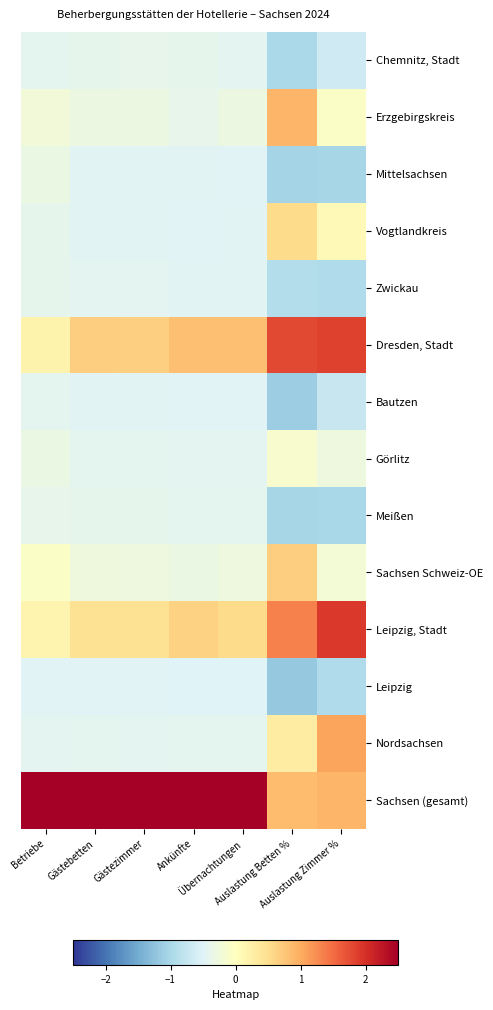

Reading right to left, transcribe all the data shown in this chart.

Chemnitz, Stadt: Auslastung Zimmer %=-0.6	Auslastung Betten %=-1.0	Übernachtungen=-0.4	Ankünfte=-0.4	Gästezimmer=-0.4	Gästebetten=-0.4	Betriebe=-0.4
Erzgebirgskreis: Auslastung Zimmer %=-0.1	Auslastung Betten %=0.9	Übernachtungen=-0.3	Ankünfte=-0.4	Gästezimmer=-0.3	Gästebetten=-0.3	Betriebe=-0.2
Mittelsachsen: Auslastung Zimmer %=-1.0	Auslastung Betten %=-1.0	Übernachtungen=-0.5	Ankünfte=-0.5	Gästezimmer=-0.5	Gästebetten=-0.5	Betriebe=-0.3
Vogtlandkreis: Auslastung Zimmer %=0.1	Auslastung Betten %=0.5	Übernachtungen=-0.5	Ankünfte=-0.5	Gästezimmer=-0.5	Gästebetten=-0.5	Betriebe=-0.4
Zwickau: Auslastung Zimmer %=-0.9	Auslastung Betten %=-0.9	Übernachtungen=-0.5	Ankünfte=-0.5	Gästezimmer=-0.4	Gästebetten=-0.4	Betriebe=-0.4
Dresden, Stadt: Auslastung Zimmer %=1.8	Auslastung Betten %=1.8	Übernachtungen=0.8	Ankünfte=0.8	Gästezimmer=0.6	Gästebetten=0.7	Betriebe=0.2
Bautzen: Auslastung Zimmer %=-0.7	Auslastung Betten %=-1.1	Übernachtungen=-0.5	Ankünfte=-0.5	Gästezimmer=-0.5	Gästebetten=-0.5	Betriebe=-0.4
Görlitz: Auslastung Zimmer %=-0.3	Auslastung Betten %=-0.1	Übernachtungen=-0.4	Ankünfte=-0.4	Gästezimmer=-0.4	Gästebetten=-0.4	Betriebe=-0.3
Meißen: Auslastung Zimmer %=-1.0	Auslastung Betten %=-1.0	Übernachtungen=-0.4	Ankünfte=-0.4	Gästezimmer=-0.4	Gästebetten=-0.4	Betriebe=-0.4
Sachsen Schweiz-OE: Auslastung Zimmer %=-0.2	Auslastung Betten %=0.7	Übernachtungen=-0.3	Ankünfte=-0.3	Gästezimmer=-0.3	Gästebetten=-0.3	Betriebe=-0.1
Leipzig, Stadt: Auslastung Zimmer %=1.9	Auslastung Betten %=1.3	Übernachtungen=0.5	Ankünfte=0.6	Gästezimmer=0.5	Gästebetten=0.5	Betriebe=0.2
Leipzig: Auslastung Zimmer %=-0.9	Auslastung Betten %=-1.2	Übernachtungen=-0.5	Ankünfte=-0.5	Gästezimmer=-0.5	Gästebetten=-0.5	Betriebe=-0.5
Nordsachsen: Auslastung Zimmer %=1.1	Auslastung Betten %=0.3	Übernachtungen=-0.4	Ankünfte=-0.4	Gästezimmer=-0.4	Gästebetten=-0.4	Betriebe=-0.4
Sachsen (gesamt): Auslastung Zimmer %=0.9	Auslastung Betten %=0.9	Übernachtungen=3.3	Ankünfte=3.3	Gästezimmer=3.4	Gästebetten=3.4	Betriebe=3.5